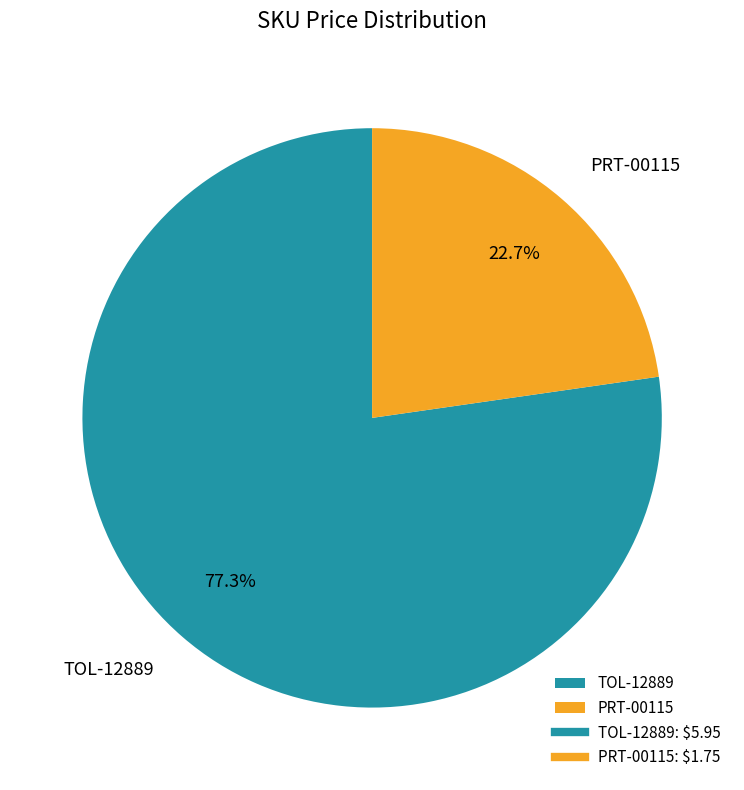

To the nearest percent, what is the combined percentage of TOL-12889 and PRT-00115?

100%